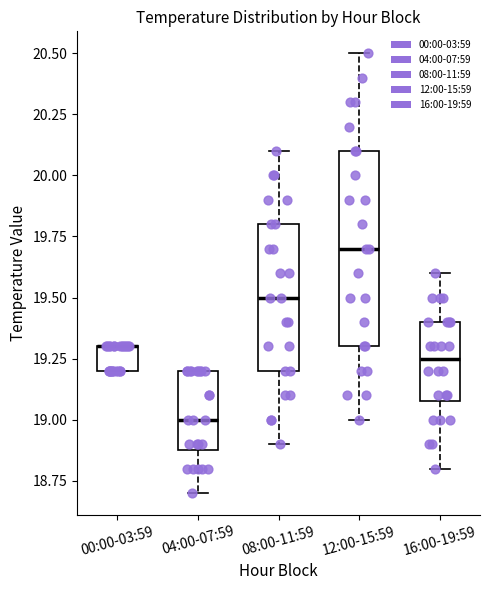

Comparing the boxes themselves (not the whiskers), which one is the tallest?

12:00-15:59